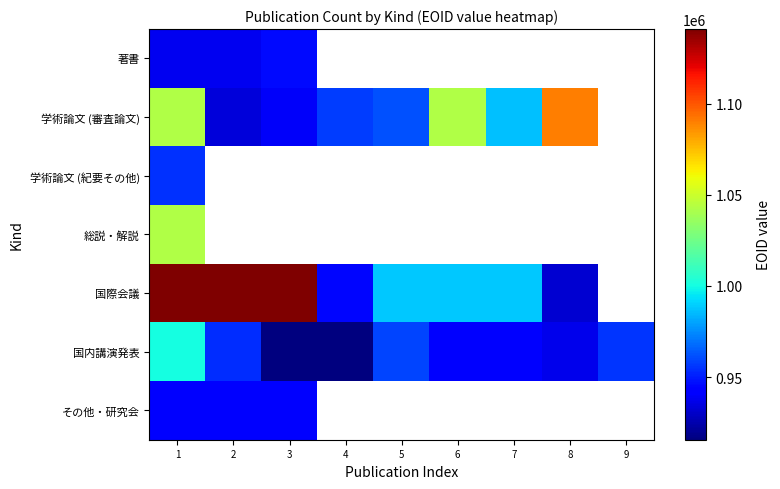

Is the value of その他・研究会 at 6 greater than the value of 学術論文 (審査論文) at 8?

No